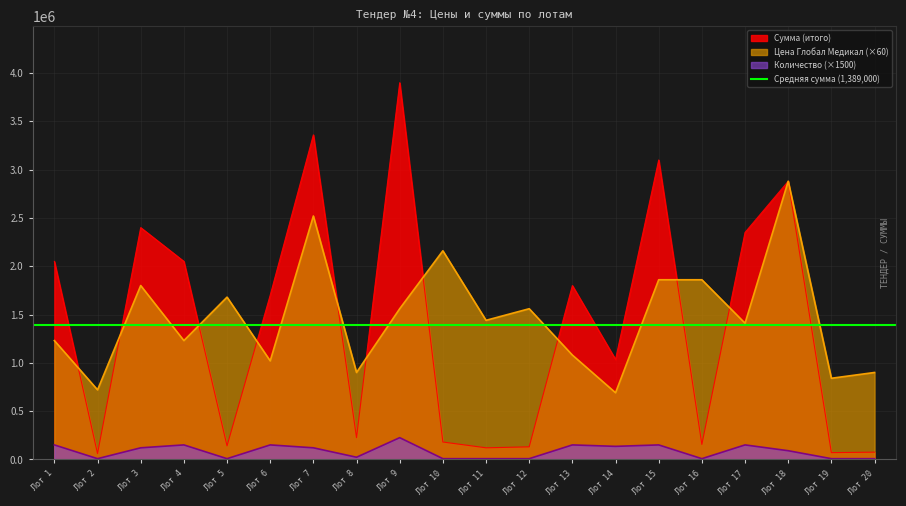

True or false: Цена Глобал Медикал (×60) and Количество (×1500) cross at least once.

False